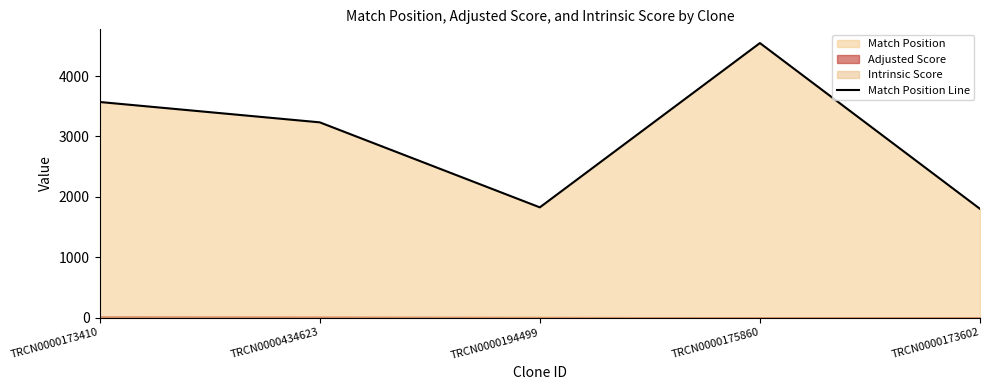

Reading right to left, extract all data points from this chart.

1801	4547	1826	3234	3571